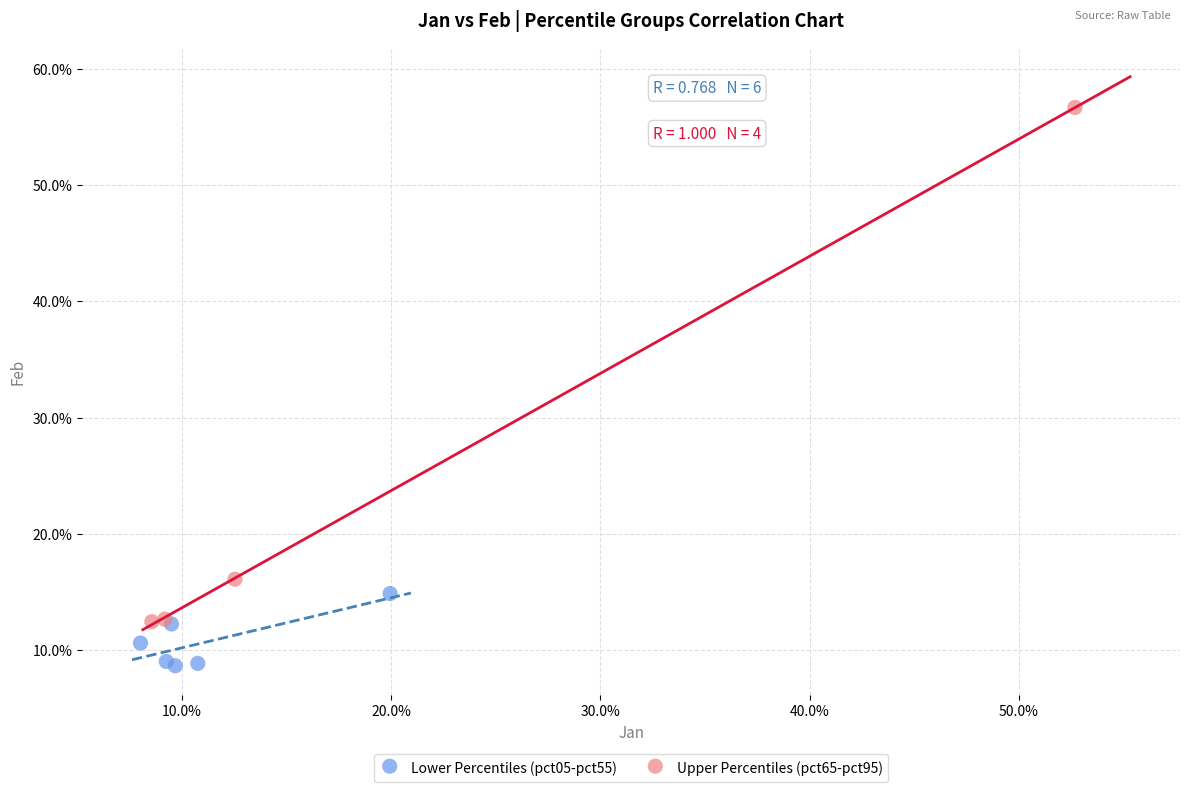

Which series reaches the minimum Y coordinate?

Lower Percentiles (pct05-pct55)